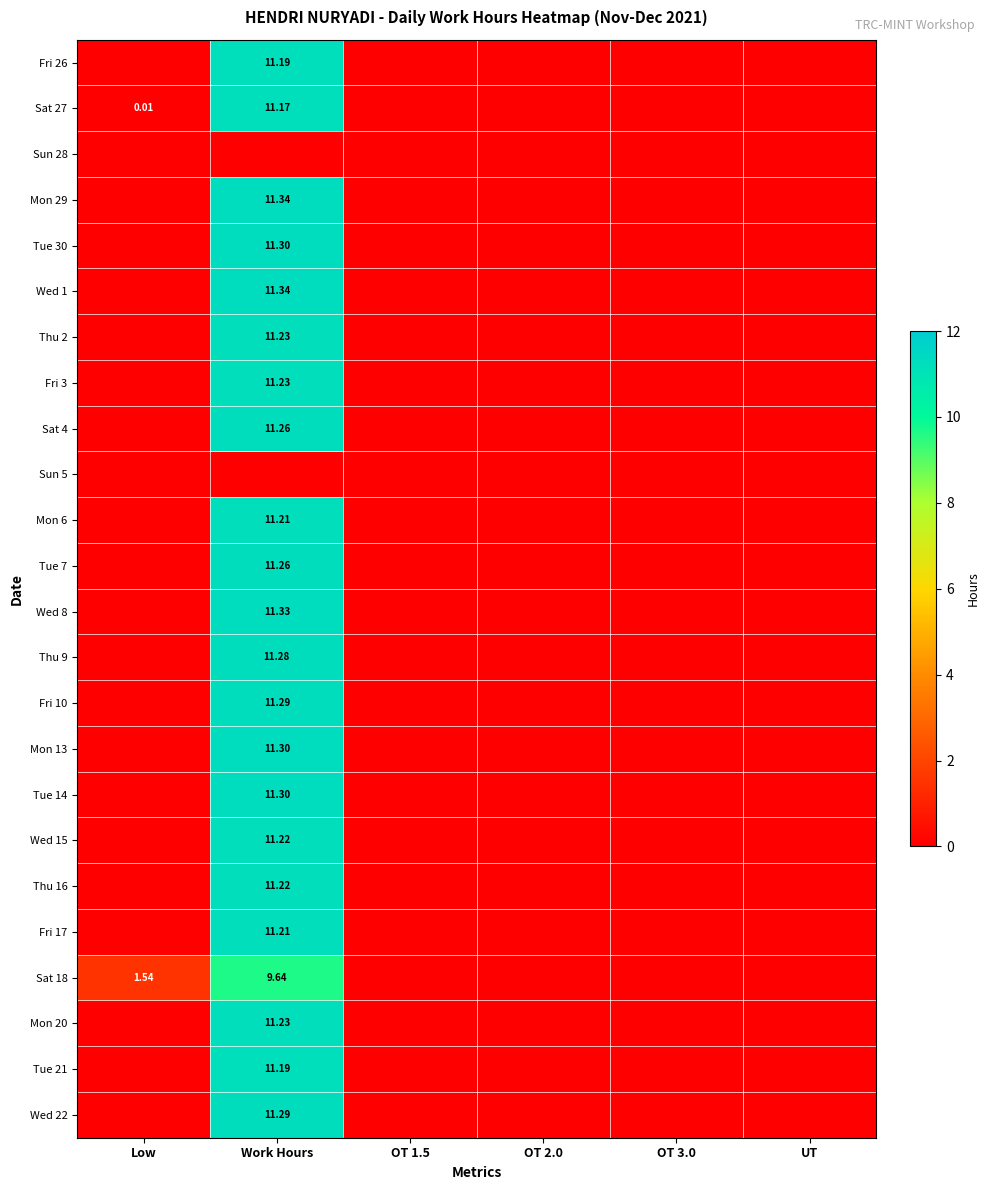

Is it true that Tue 14 equals 6.1 at Work Hours?

False